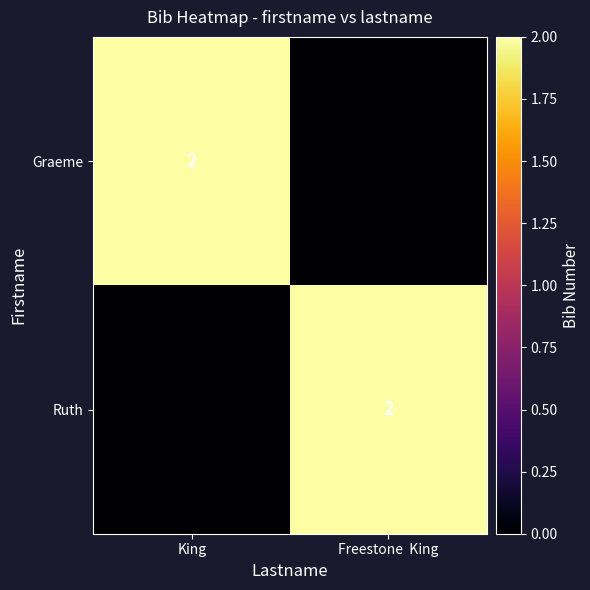

Is it true that Graeme equals 1 at King?

False